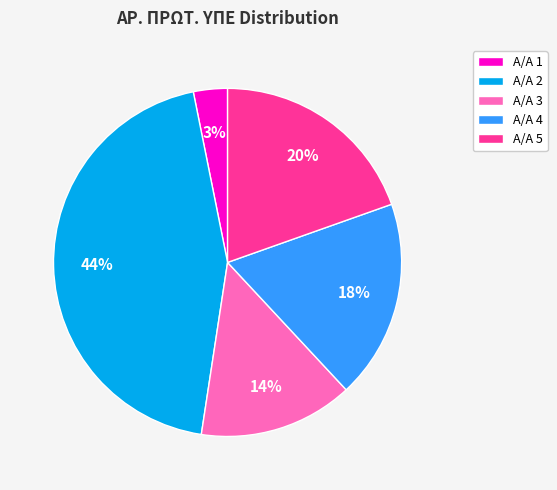

To the nearest percent, what percentage of the pie is Α/Α 5?

20%